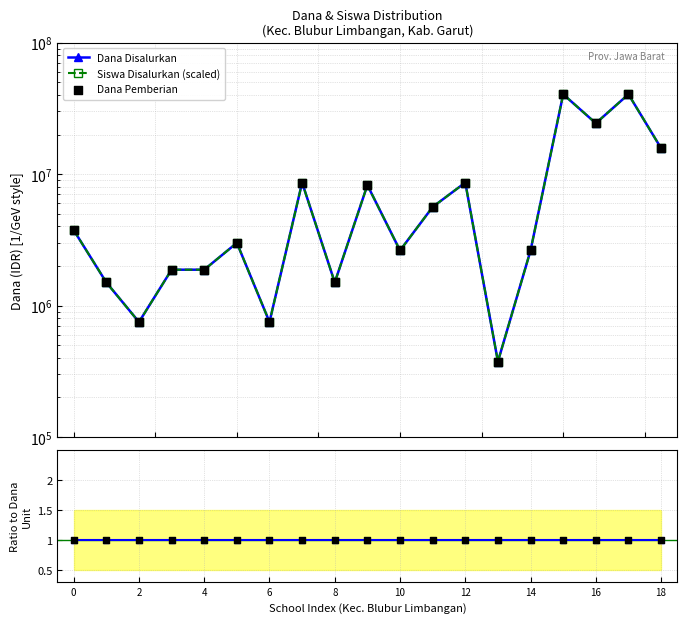

Which series has the largest Y range (max minus min)?

Dana Disalurkan